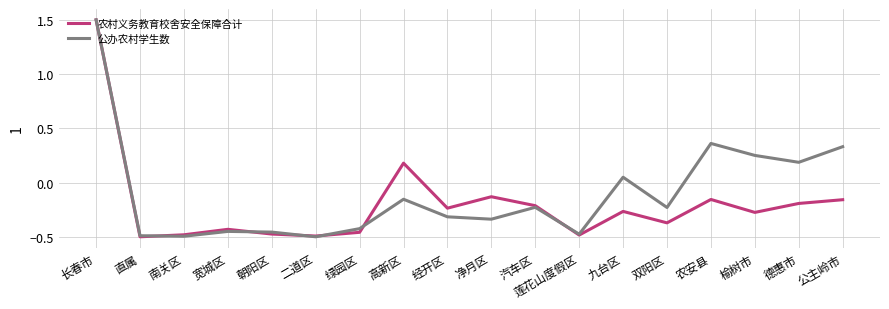

At which label does 公办农村学生数 reach its peak?

长春市